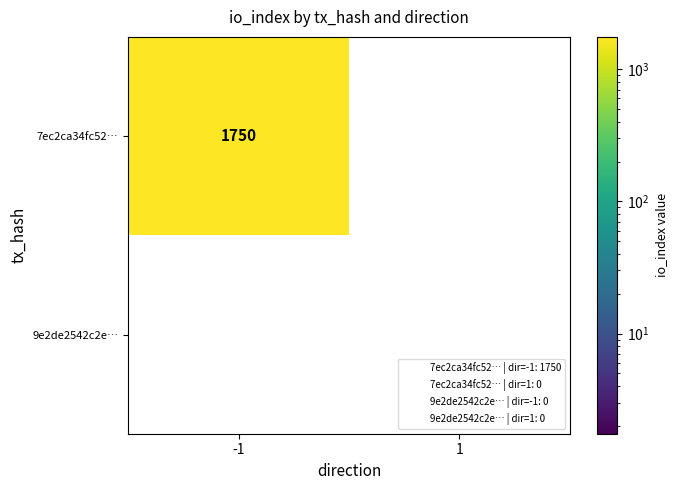

Rank the series at -1 from lowest to highest value.

9e2de2542c2e…, 7ec2ca34fc52…